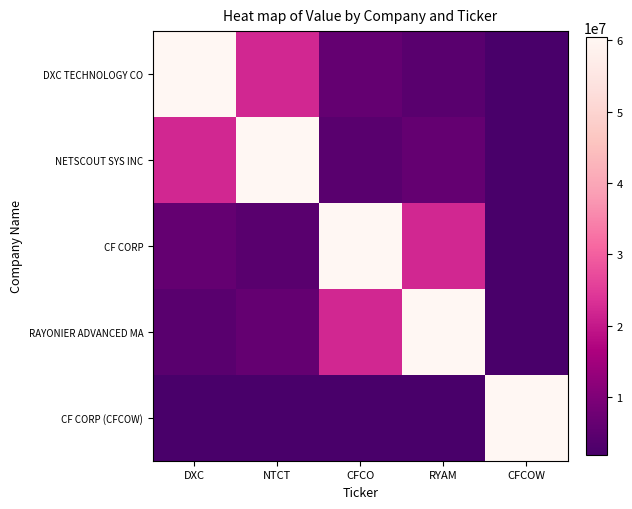

How many distinct data groups are displayed?

5